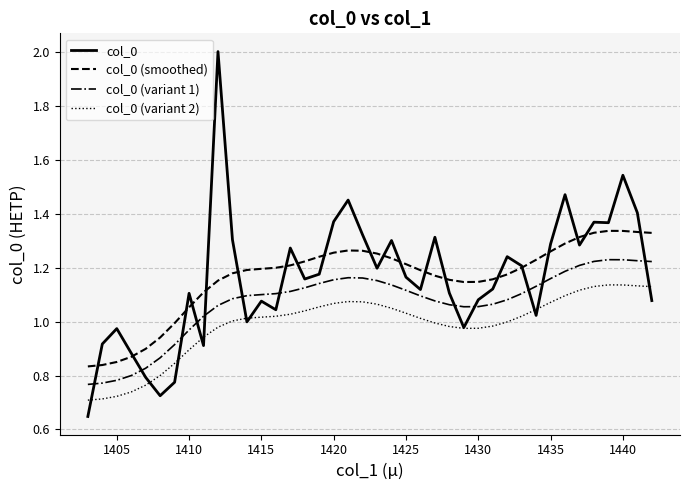

Count the number of categories in the chart.

40